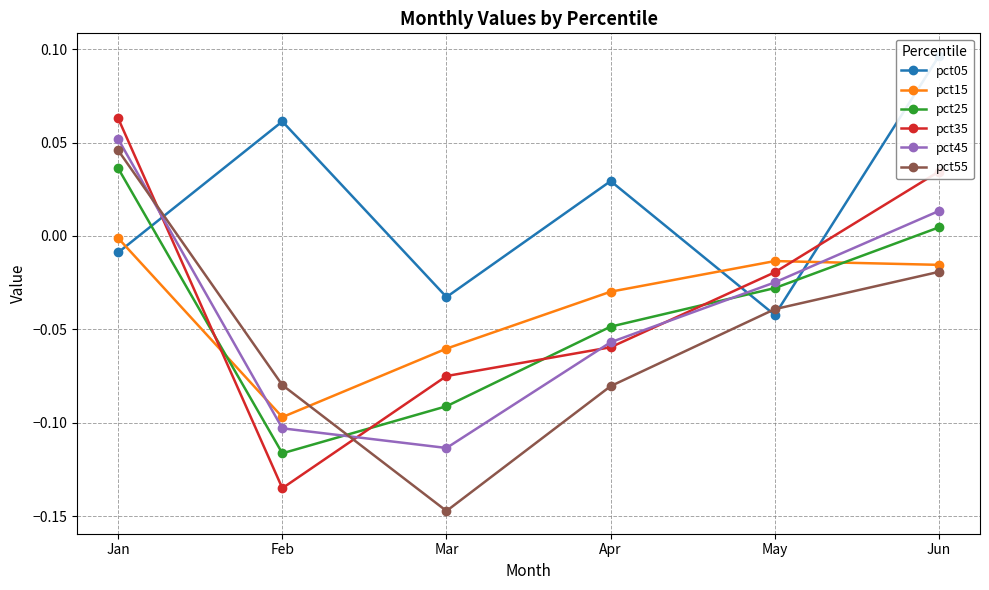

The value of pct25 at Apr is -0.0. True or false?

True